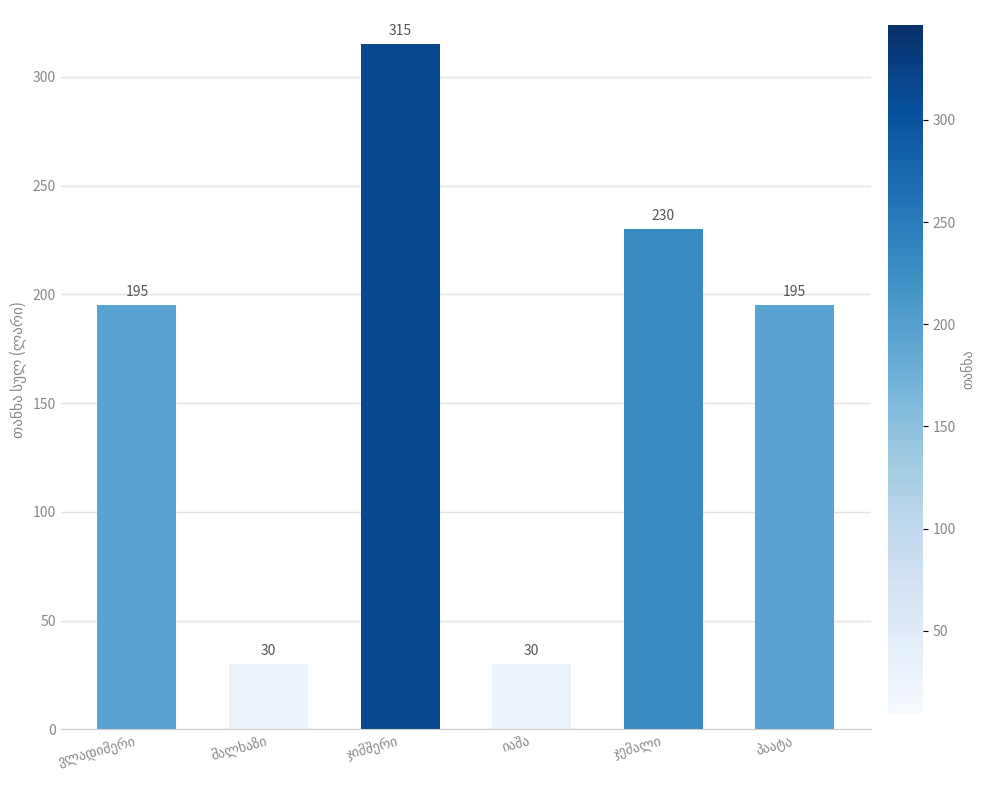

What is the average value?

166